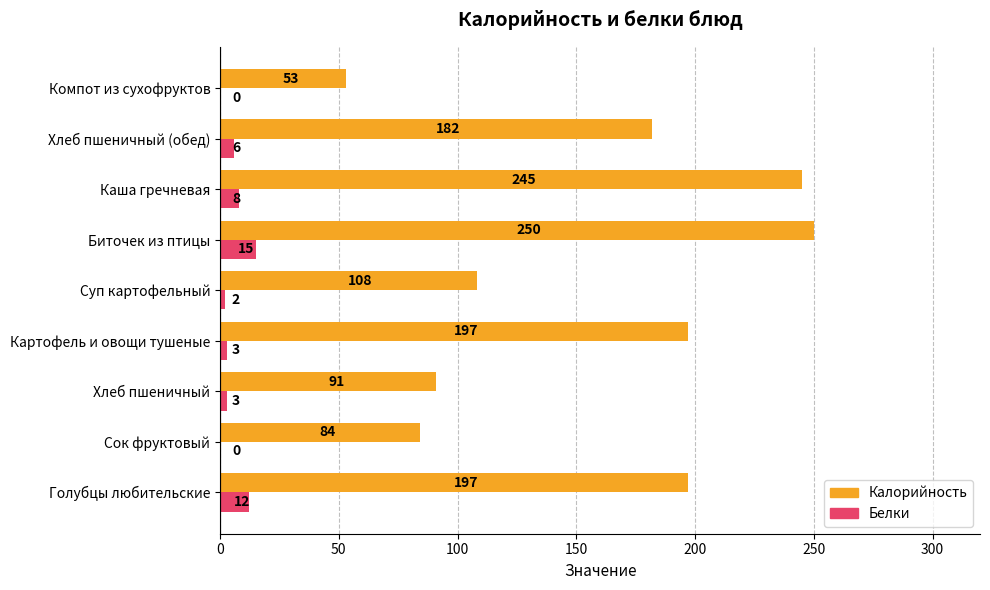

True or false: Белки has a value of 8 at Каша гречневая.

True